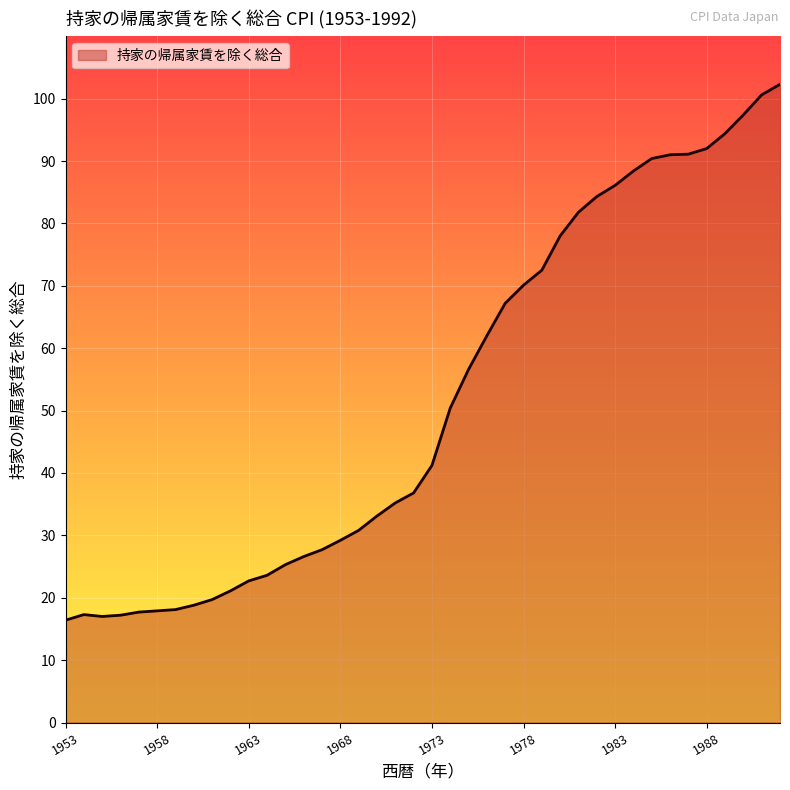

What is the greatest value displayed?

102.3